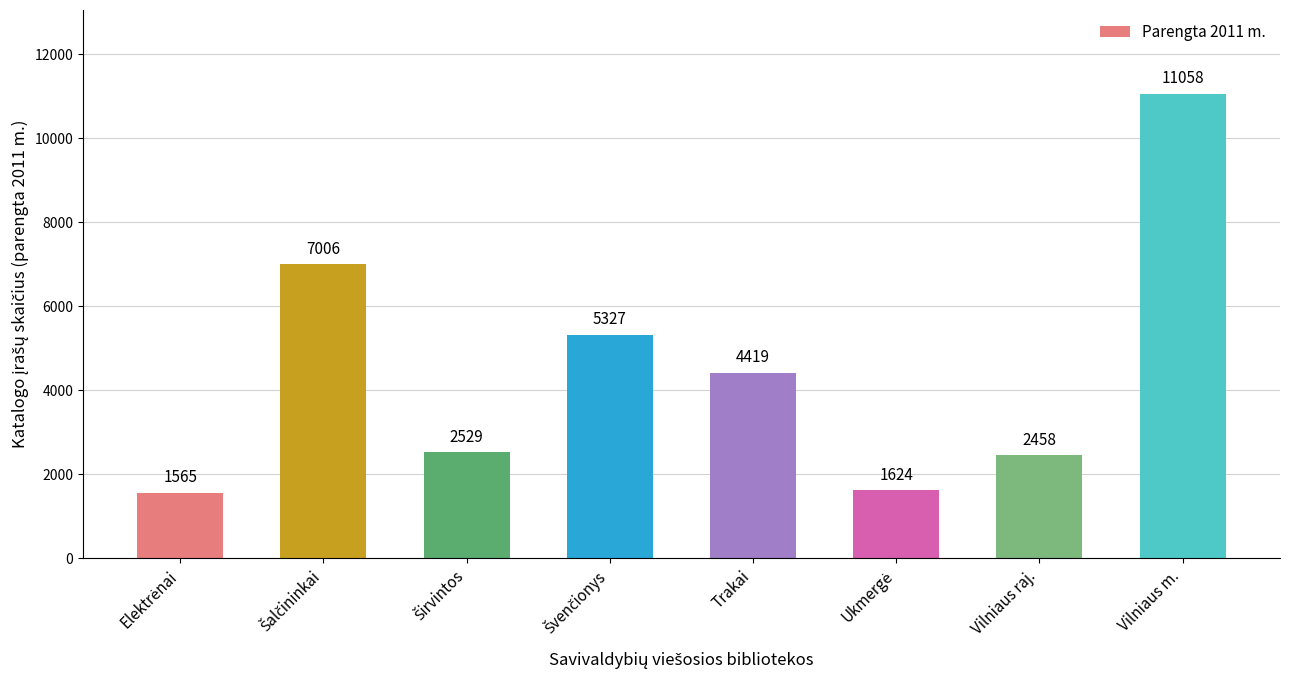

How many categories are shown in the chart?

8